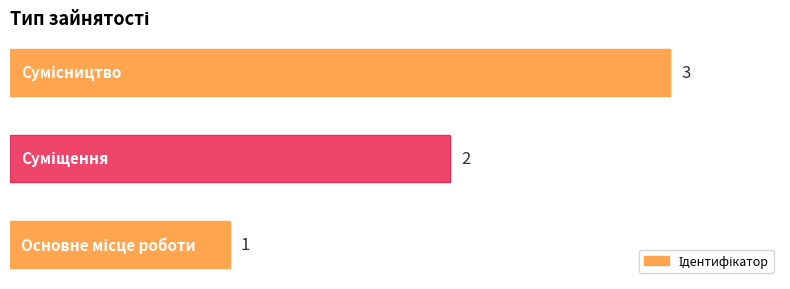

How many values are below 2?

1